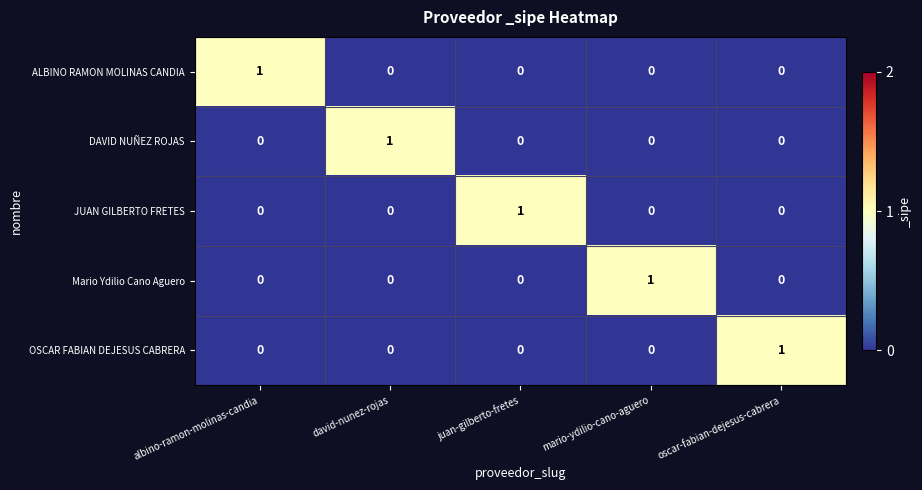

What is the difference between the highest and lowest values at juan-gilberto-fretes?

1